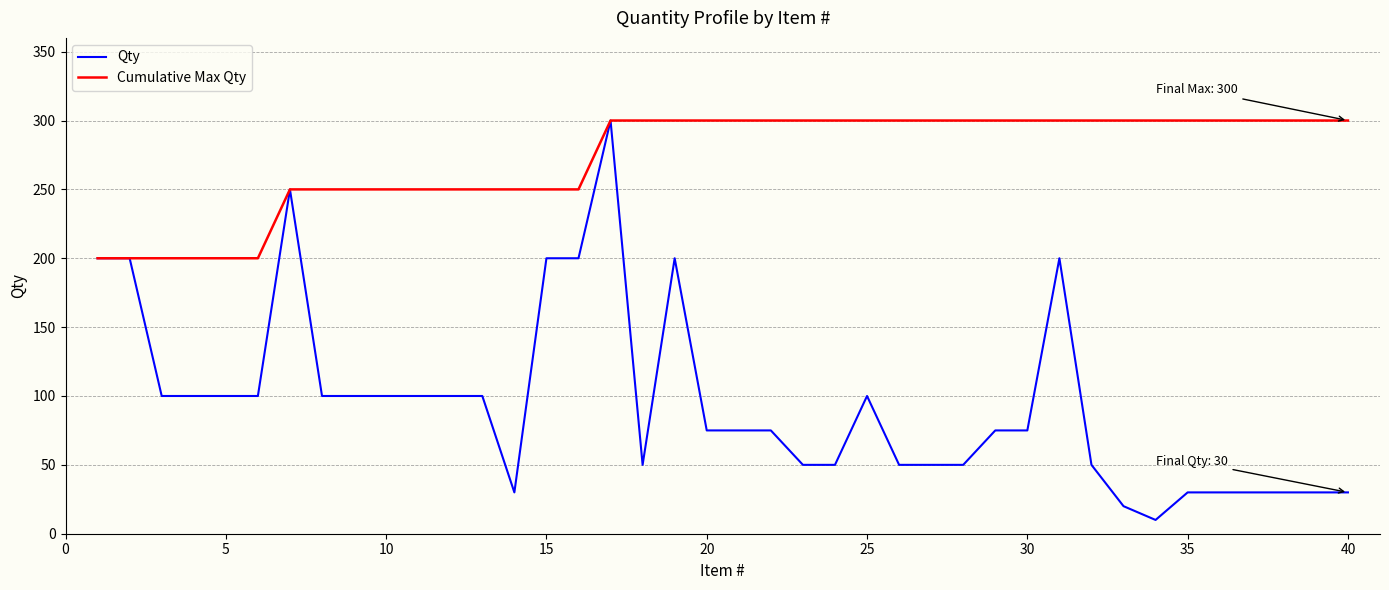

Which series has the largest total across all categories?

Cumulative Max Qty